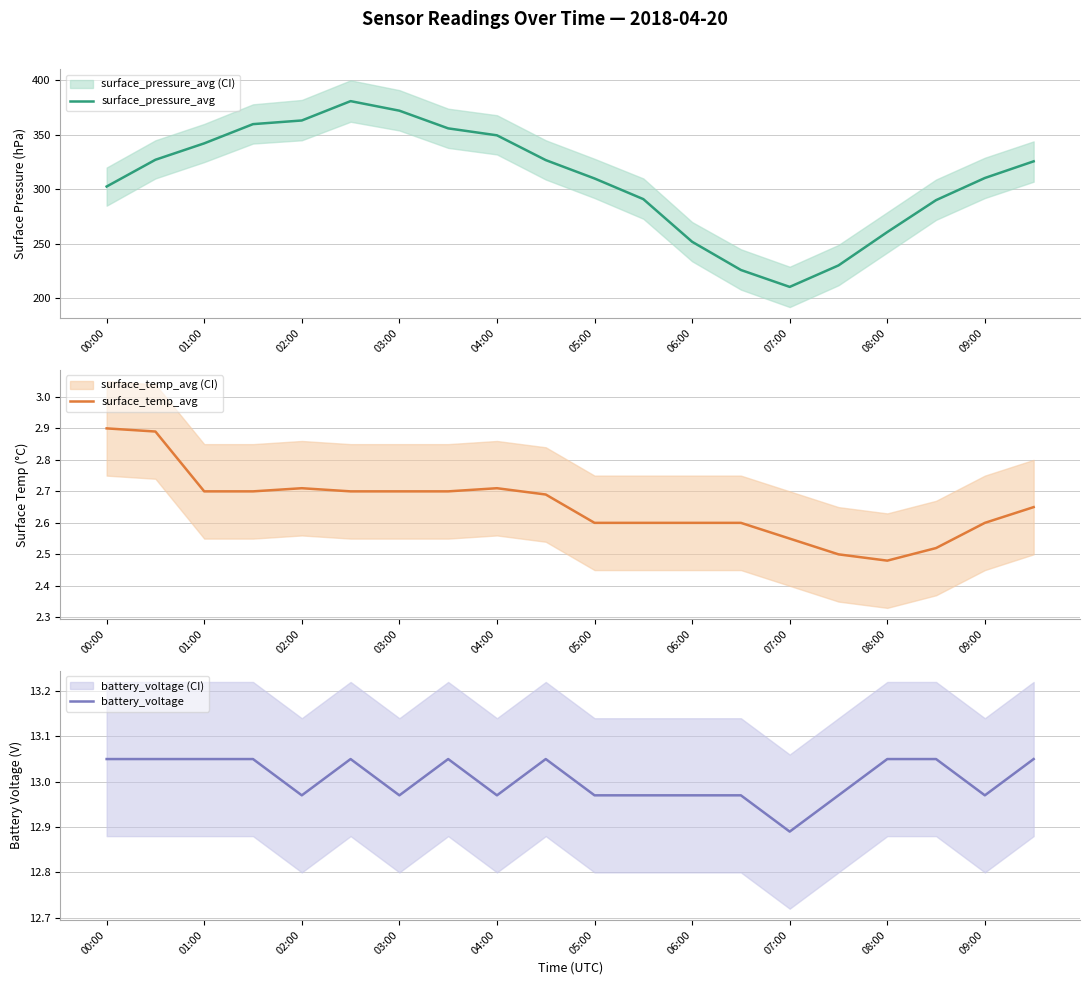

Is it true that surface_pressure_avg equals 597.2 at 01:00?

False